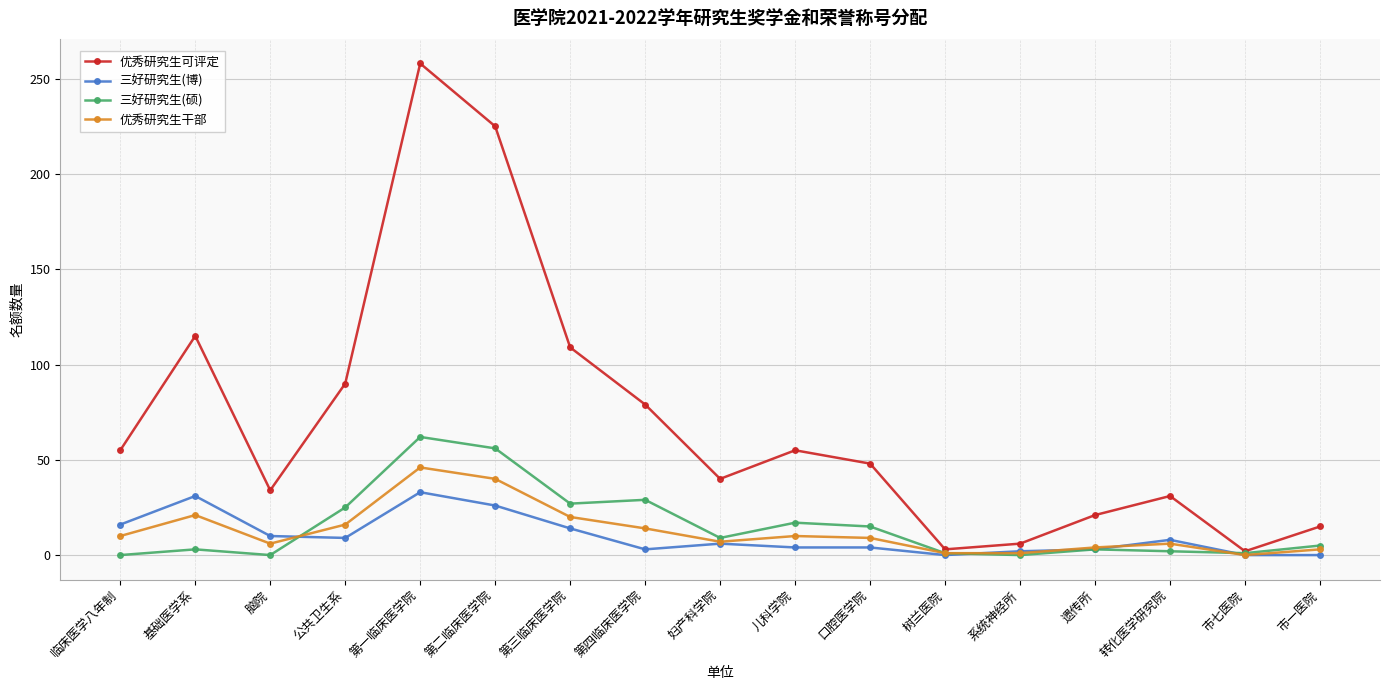

True or false: 三好研究生(硕) has a value of 27 at 第三临床医学院.

True